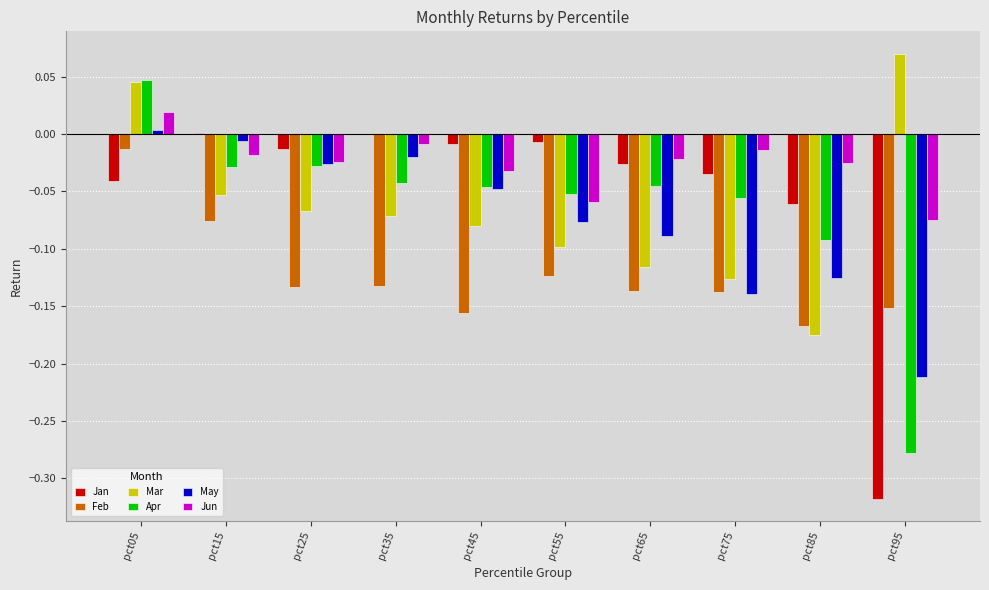

At which label does Apr first exceed 0?

pct05